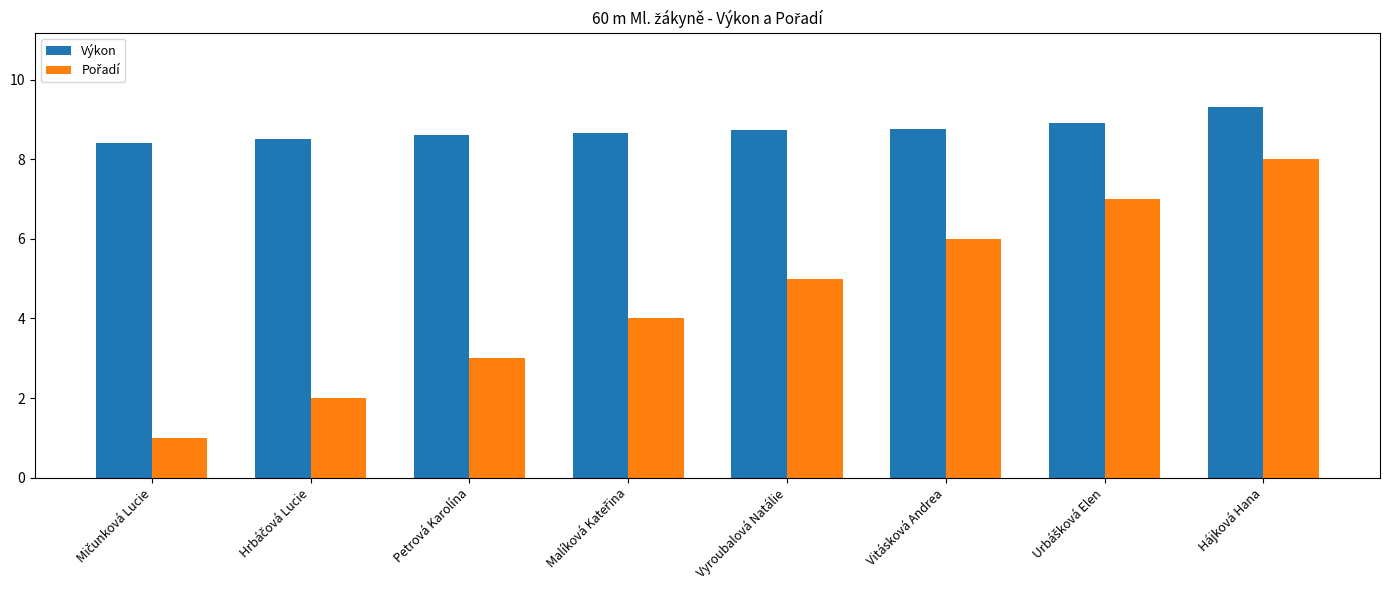

True or false: Výkon has a value of 9.3 at Hájková Hana.

True